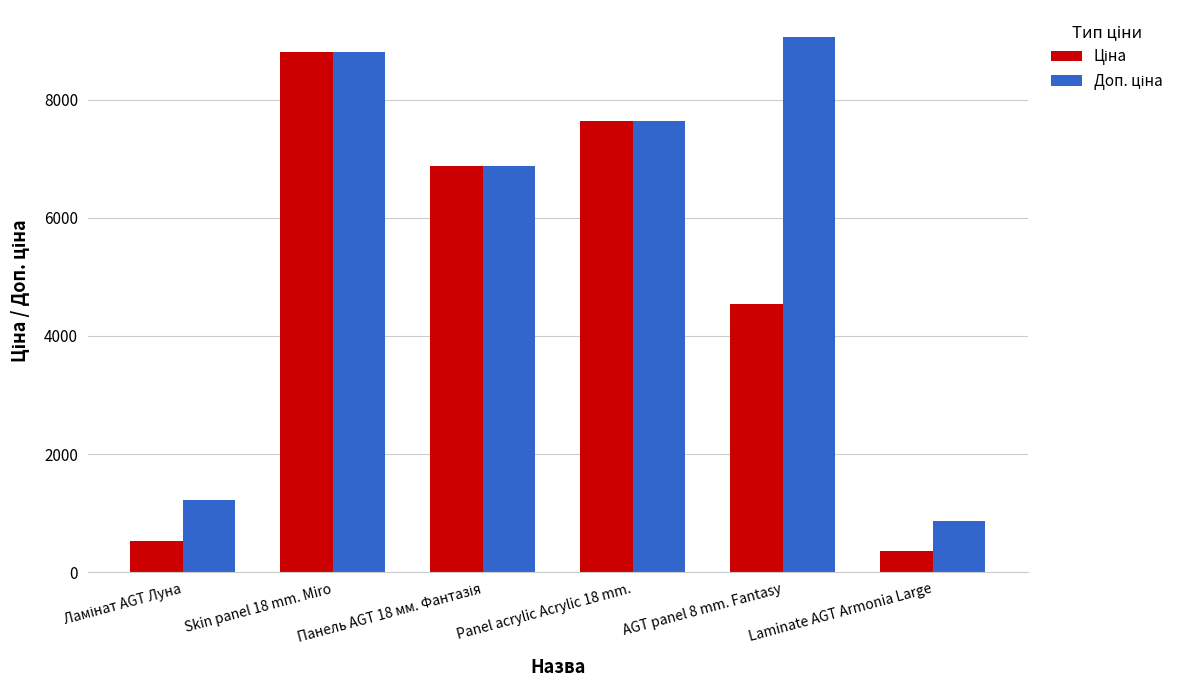

True or false: Доп. ціна has a value of 1227.2 at Ламінат AGT Луна.

True